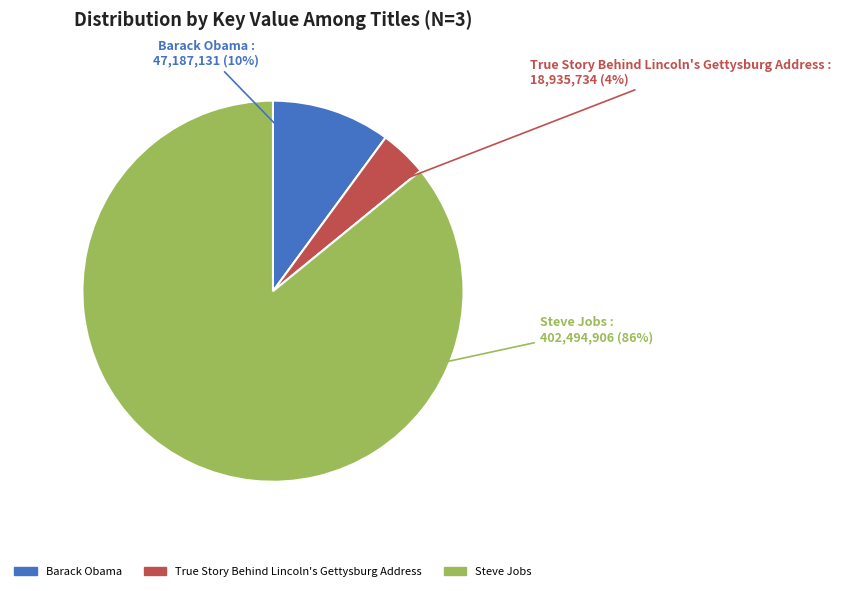

How many segments does this pie chart have?

3